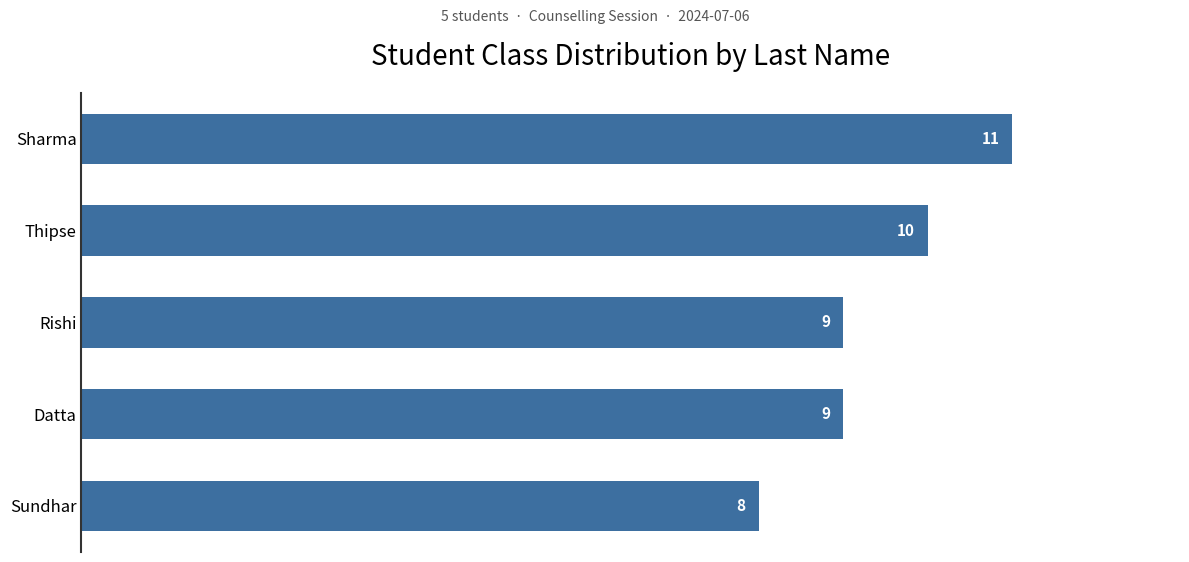

What is the sum of all values?

47